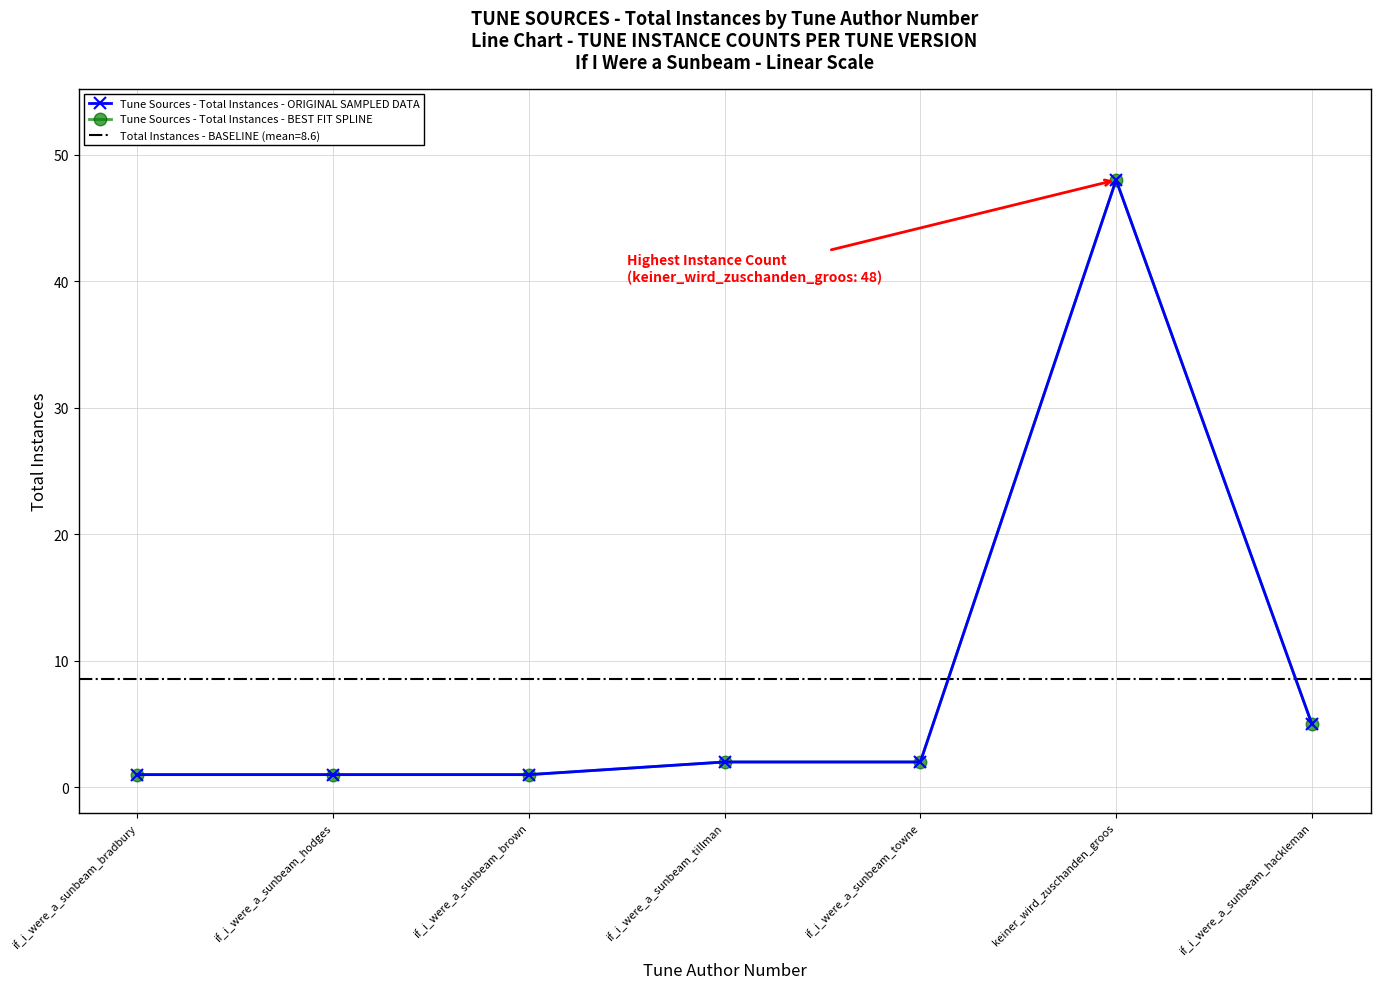

At if_i_were_a_sunbeam_brown, list the series in order from largest to smallest.

Tune Sources - Total Instances - ORIGINAL SAMPLED DATA, Tune Sources - Total Instances - BEST FIT SPLINE